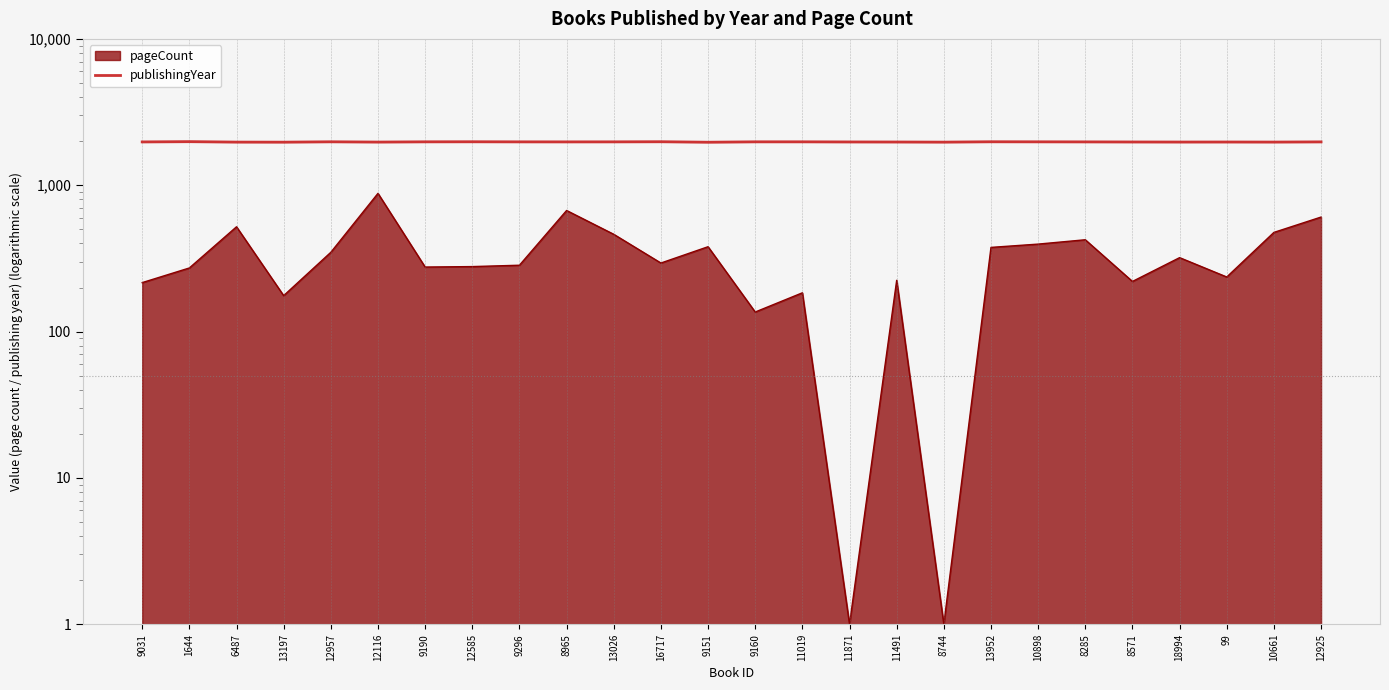

How many points are lower than both their immediate neighbors (excluding endpoints)?

7